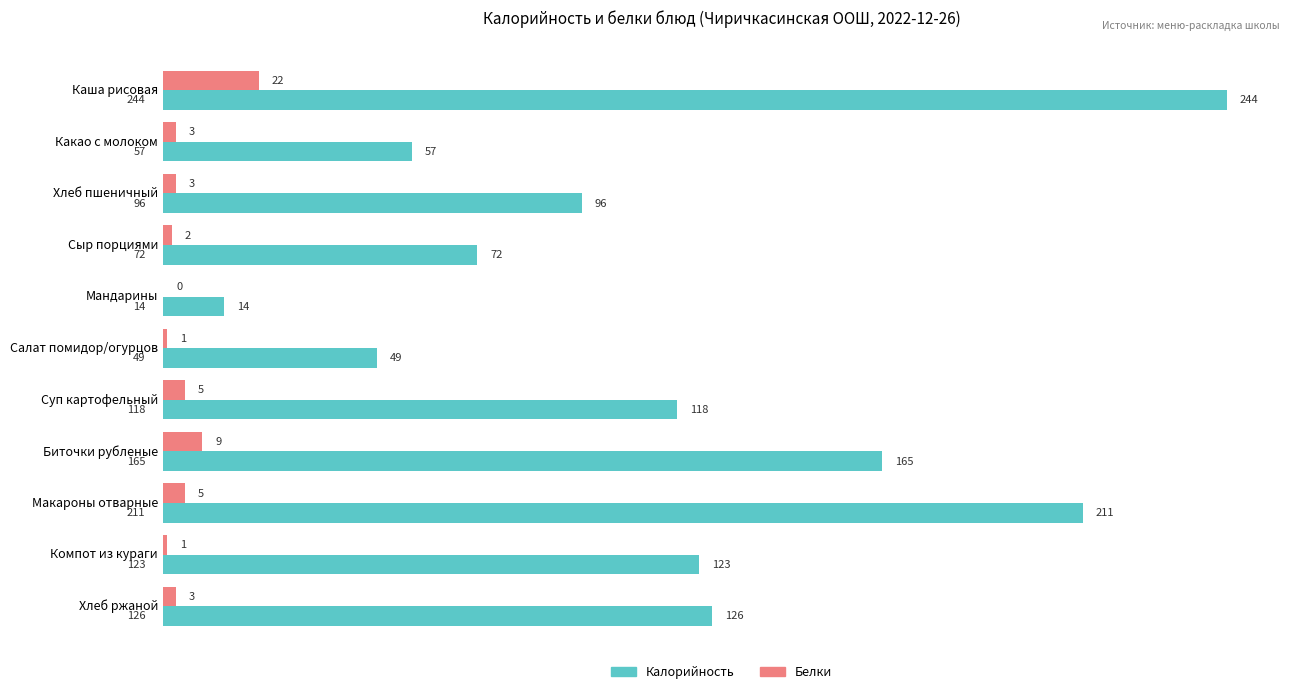

Is the value of Калорийность at Каша рисовая greater than the value of Белки at Хлеб пшеничный?

Yes